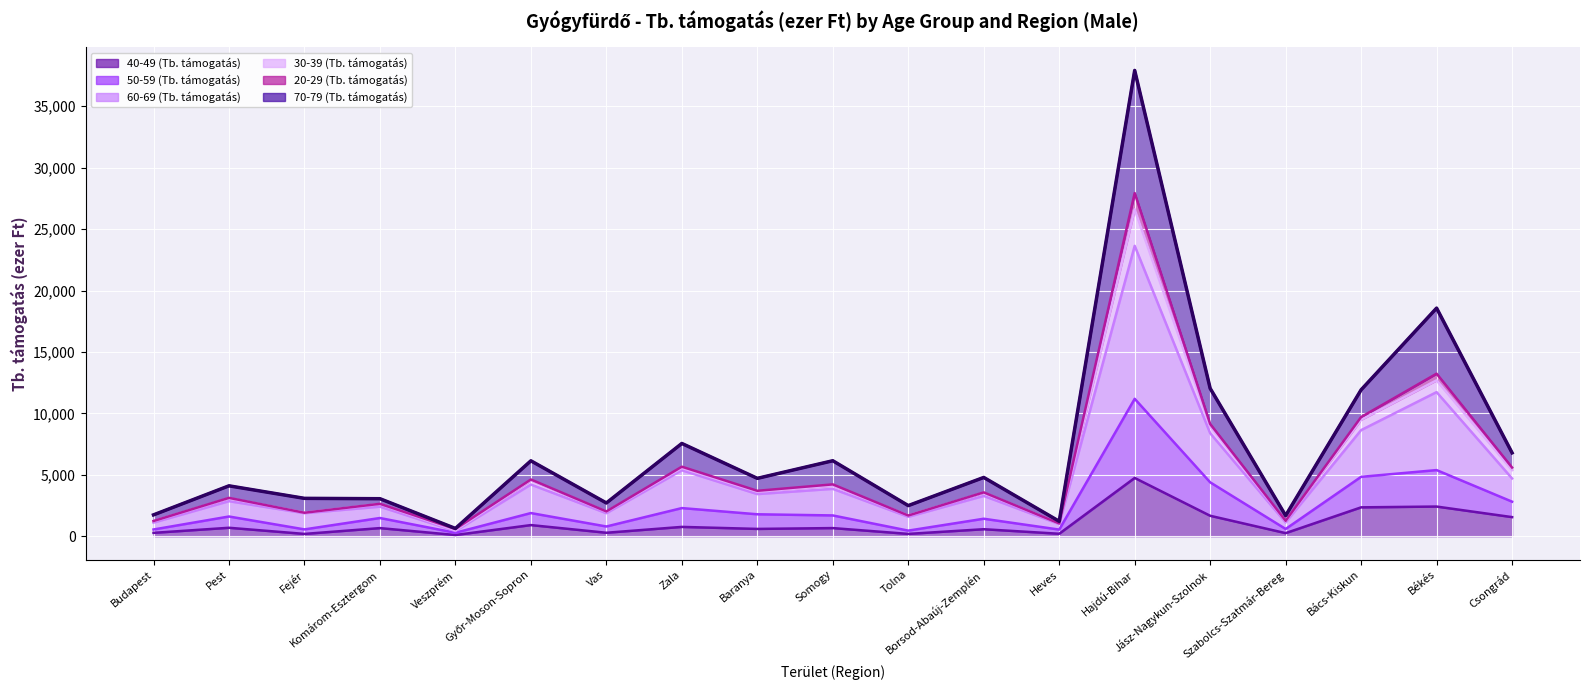

What is the difference between the 40-49 (Tb. támogatás) values at Tolna and Csongrád?

1365.6